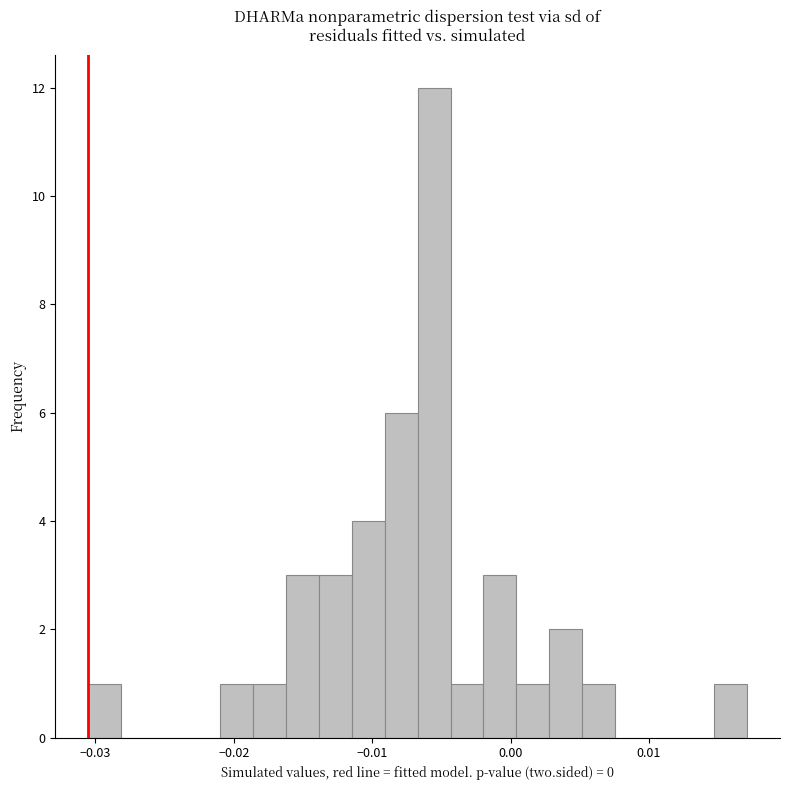

Around what value on the x-axis is the tallest bar? Give the approximate position of its centre, as read against the axis.

-0.006